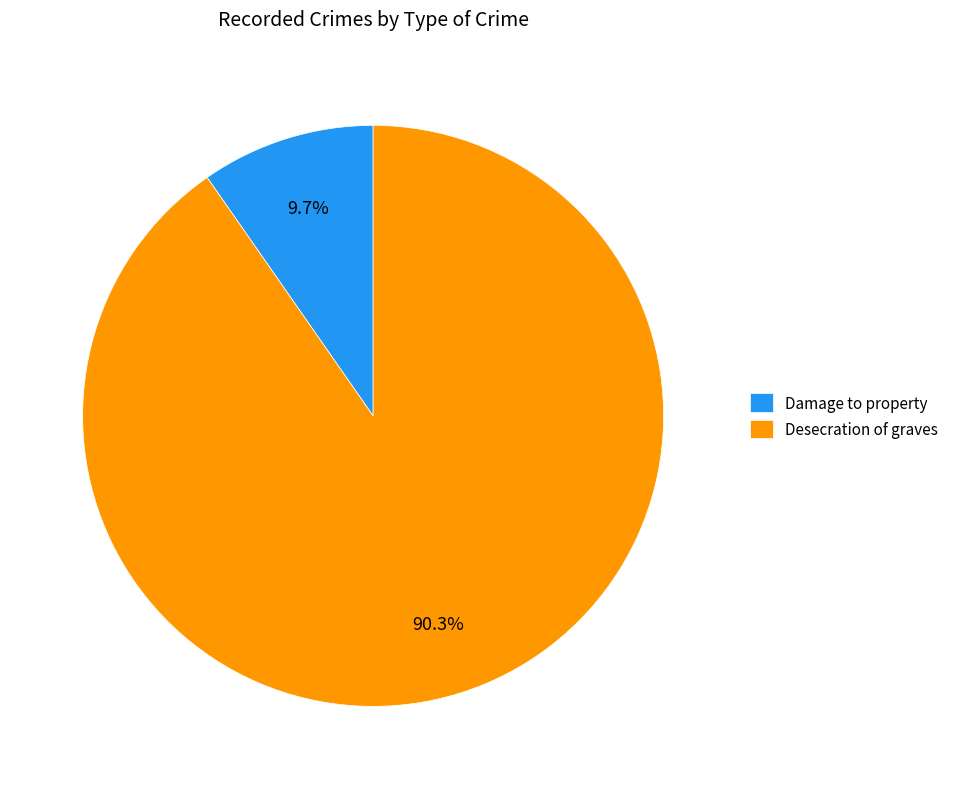

Approximately how many times larger is the value at Desecration of graves compared to Damage to property?

9.3